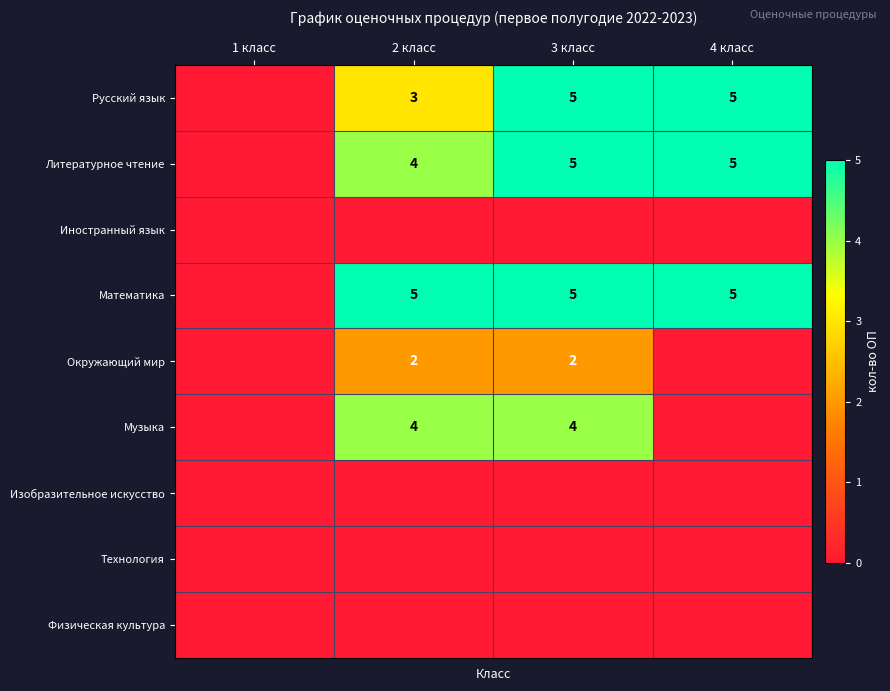

True or false: Литературное чтение has a value of 8 at 3 класс.

False